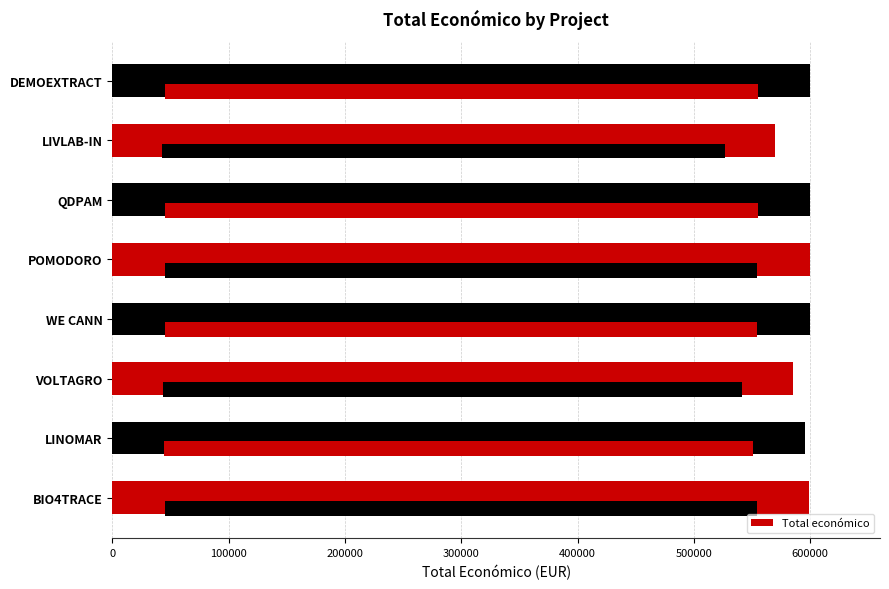

Reading left to right, transcribe all the data shown in this chart.

599262	595173	585460	599584	599540	599986	569416	600043